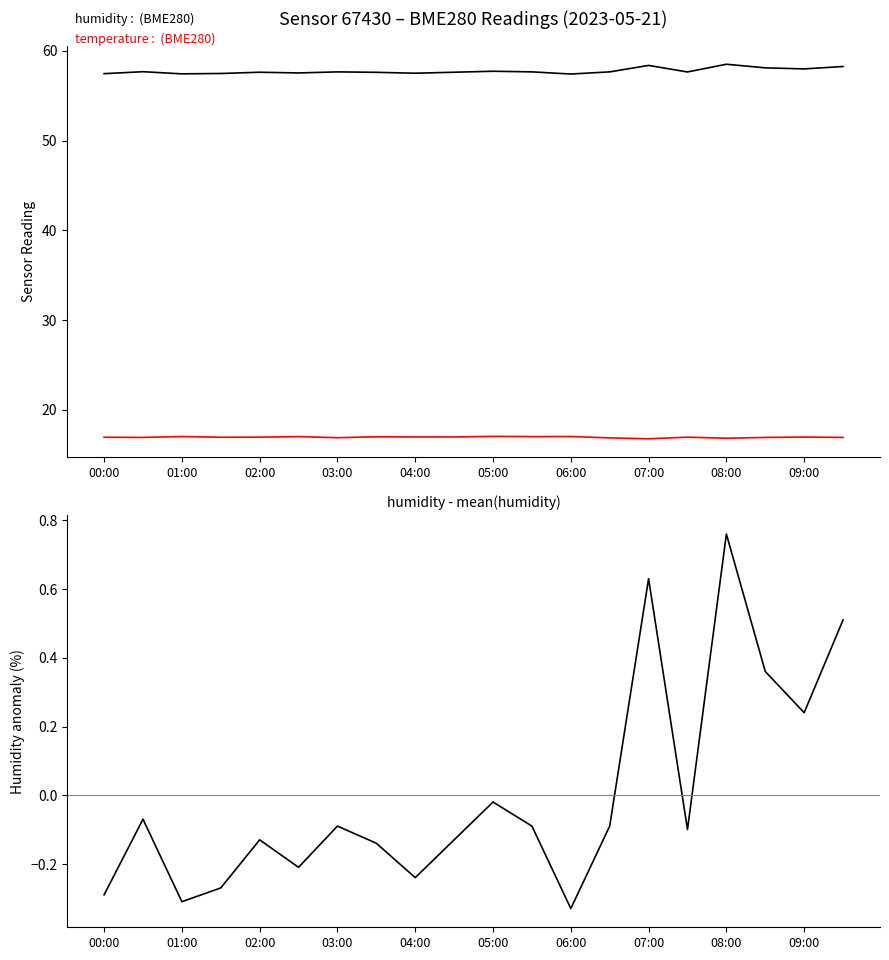

At which category is the sum across all series the highest?

08:00